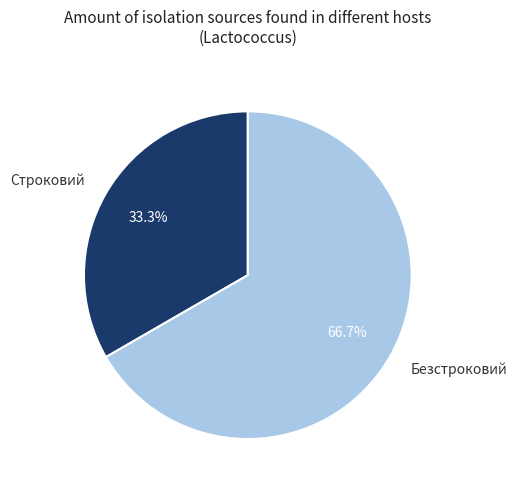

What percentage is the Безстроковий slice, to the nearest percent?

67%